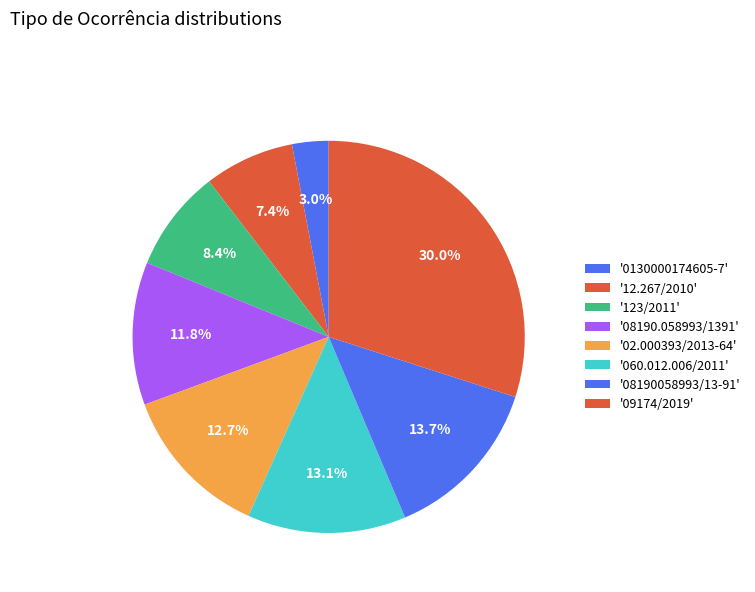

Rank the categories by value from lowest to highest.

0130000174605-7, 12.267/2010, 123/2011, 08190.058993/1391, 02.000393/2013-64, 060.012.006/2011, 08190058993/13-91, 09174/2019